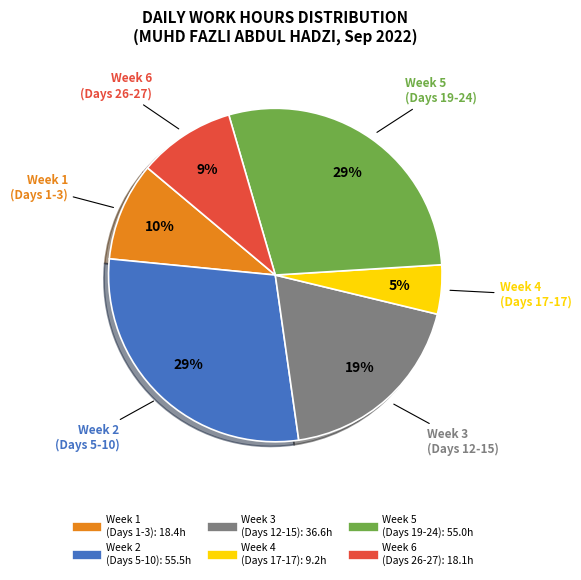

Is there any slice that represents more than half of the pie?

No